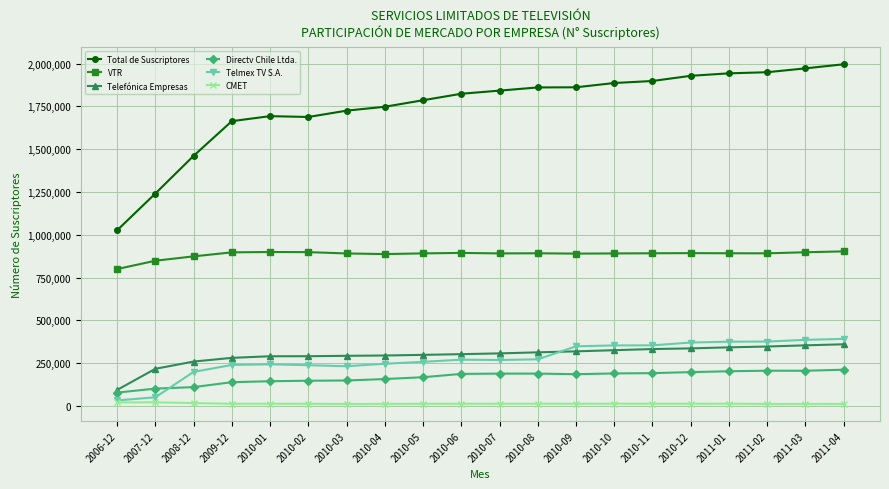

What is the smallest value displayed?

11791